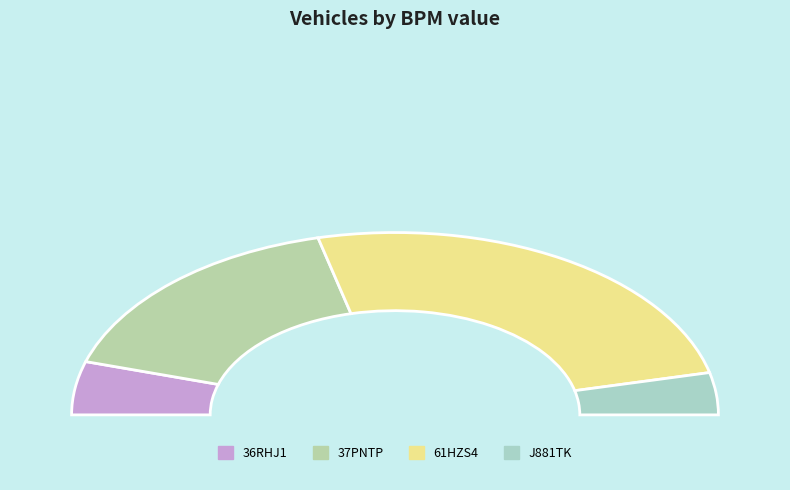

Is 61HZS4 the majority of the pie?

Yes